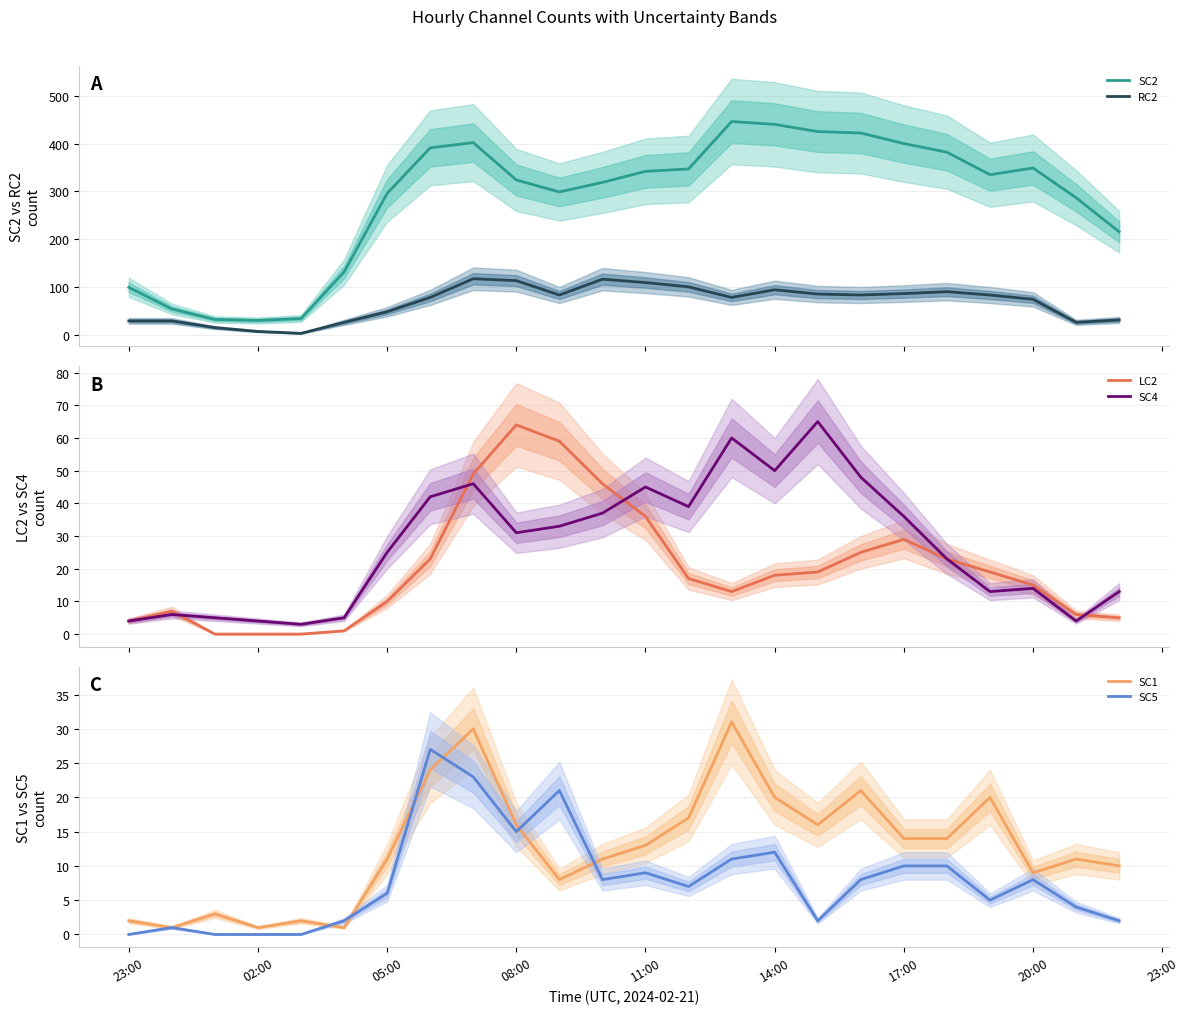

True or false: SC2 and RC2 cross at least once.

False